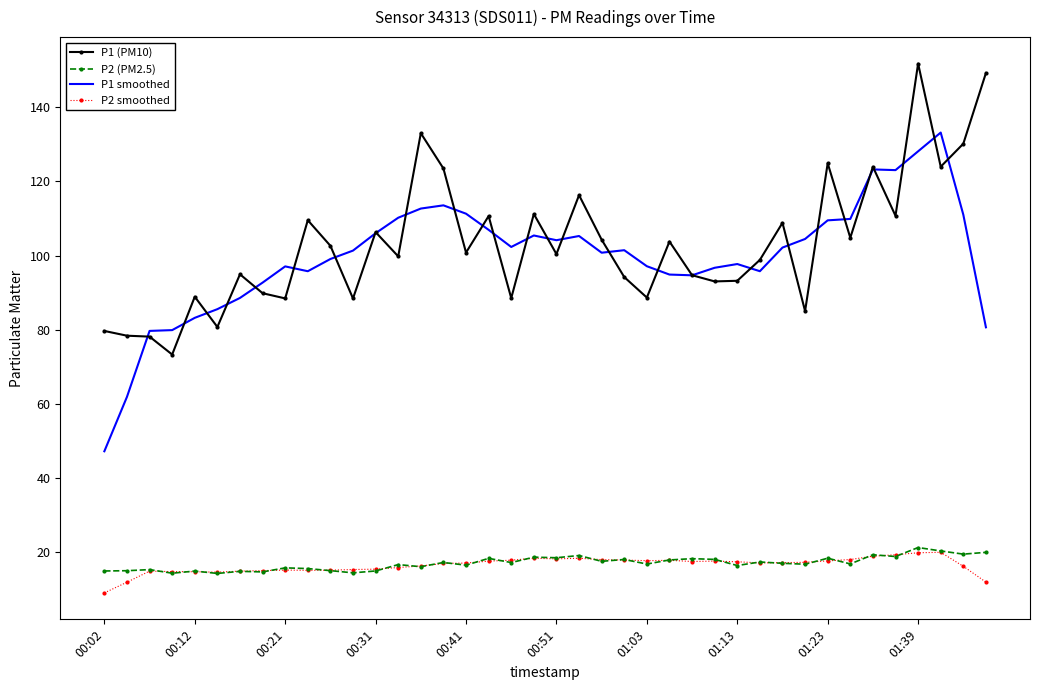

True or false: P1 (PM10) and P2 (PM2.5) intersect in this chart.

False